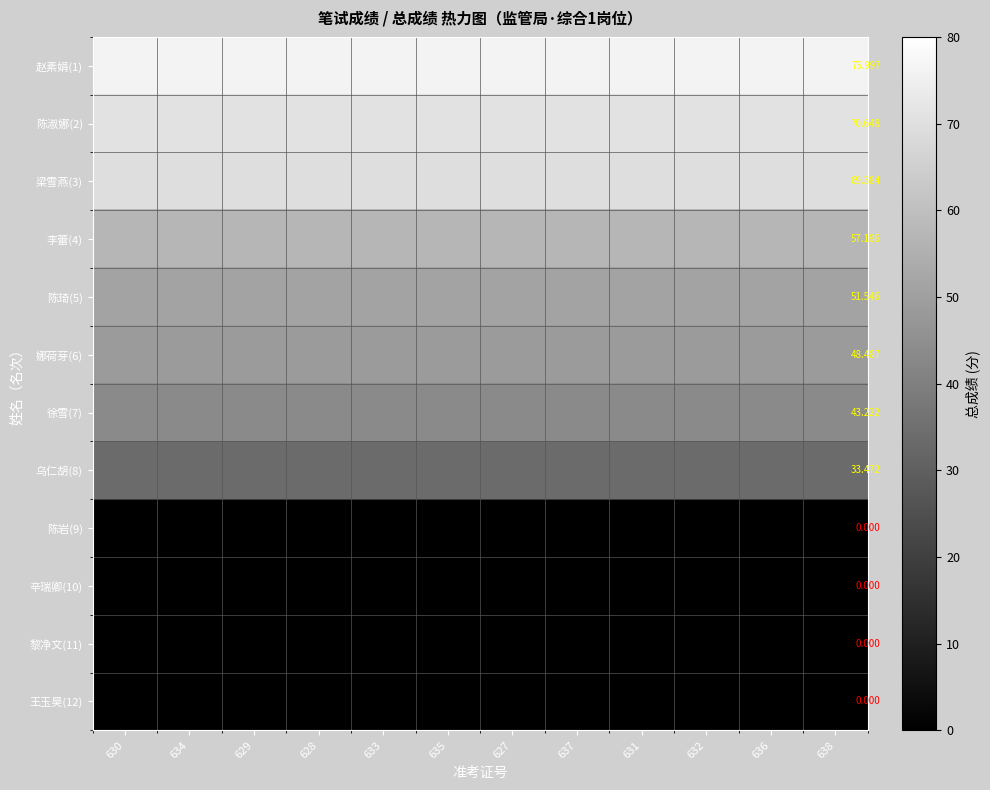

The 陈琦(5) series shows 31.3 at 632. True or false?

False